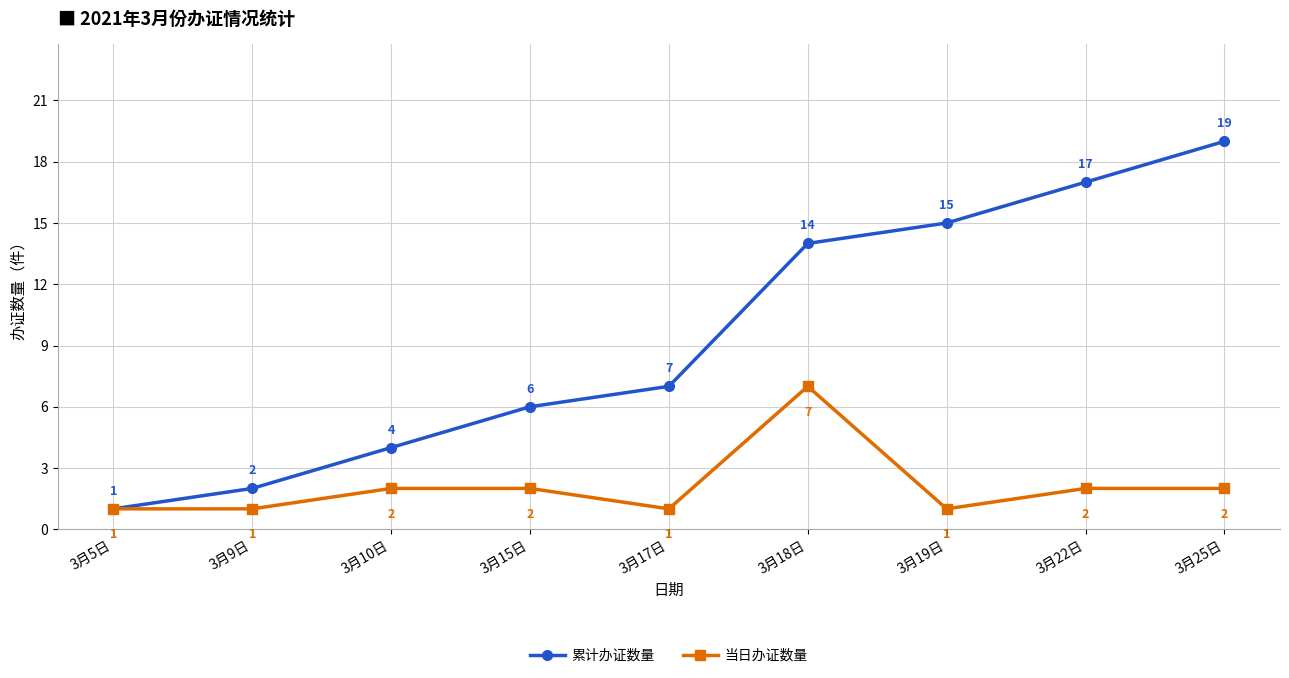

True or false: 累计办证数量 has a value of 21 at 3月18日.

False